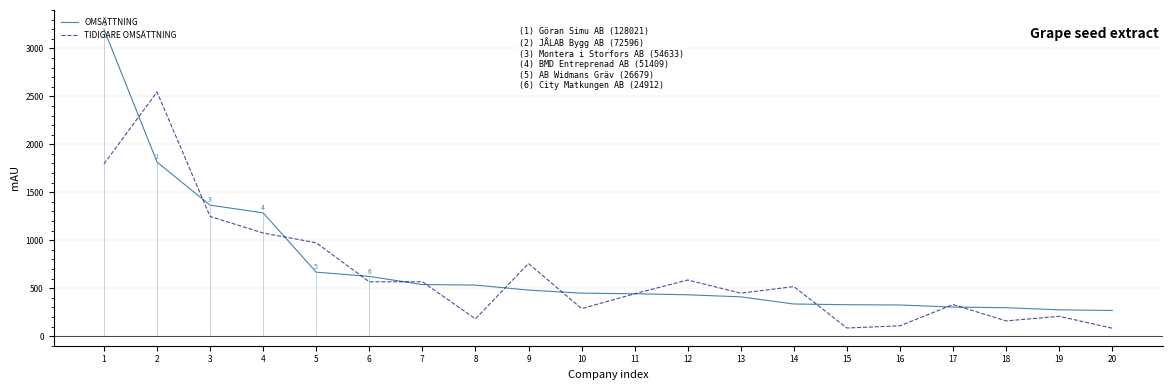

True or false: TIDIGARE OMSÄTTNING has more than 0 points higher than both neighbors.

True